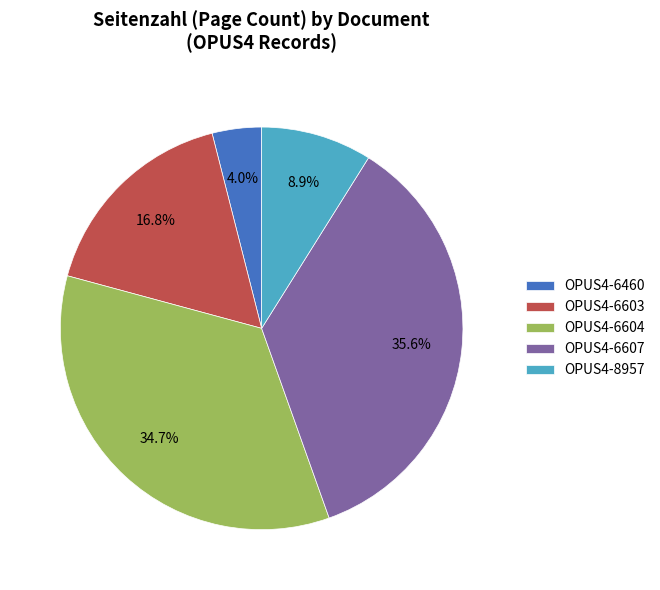

Rank the categories by value from lowest to highest.

OPUS4-6460, OPUS4-8957, OPUS4-6603, OPUS4-6604, OPUS4-6607